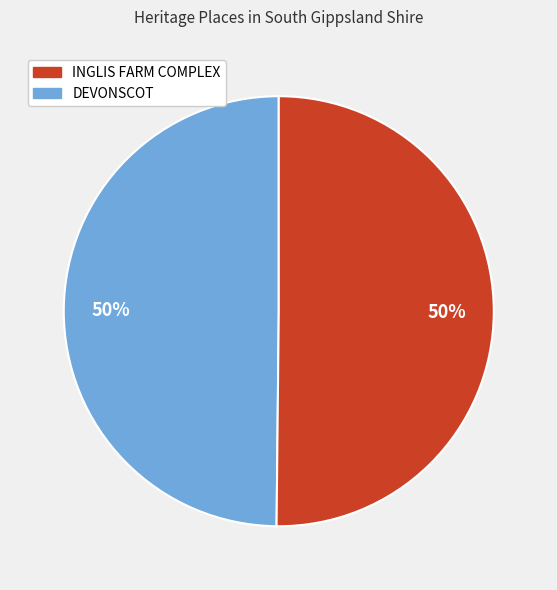

Which category accounts for the majority?

INGLIS FARM COMPLEX